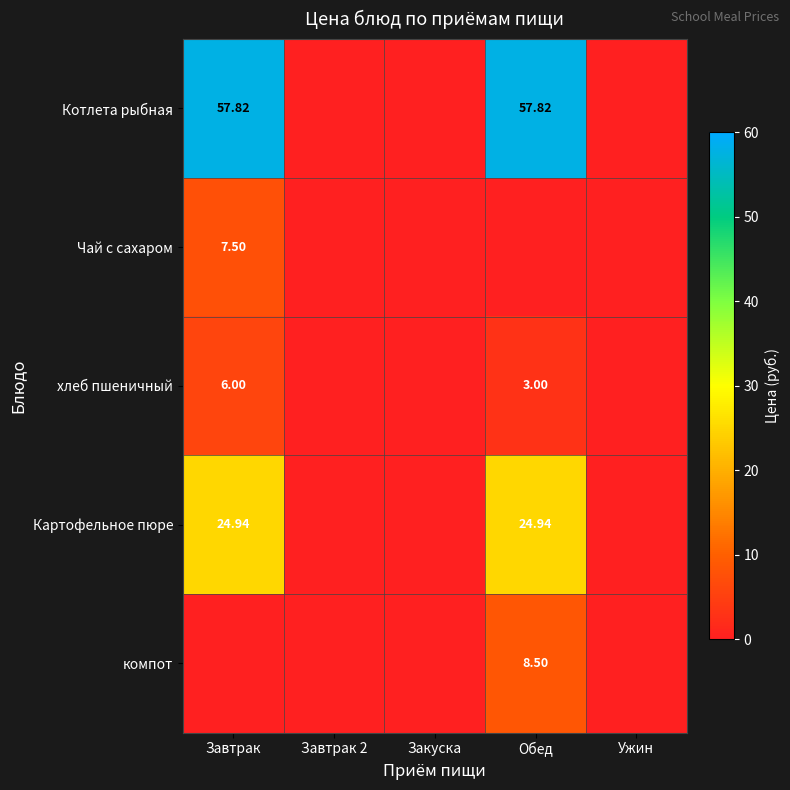

Which category has the lowest value in the хлеб пшеничный series?

Завтрак 2